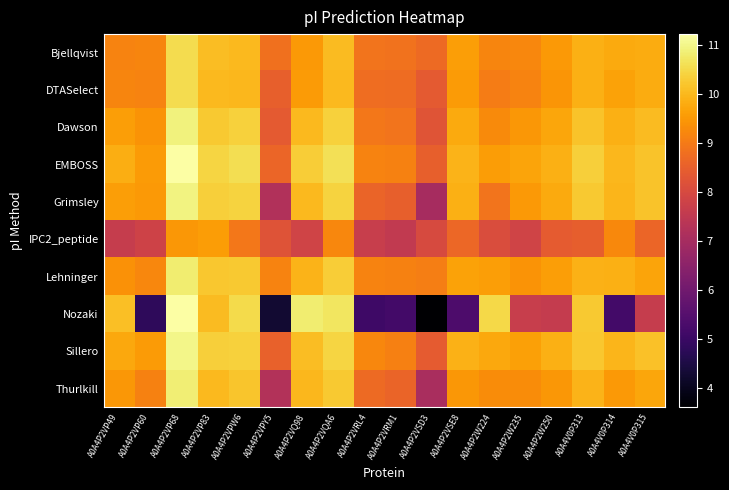

Which label corresponds to the largest value in the chart?

A0A4P2VP68